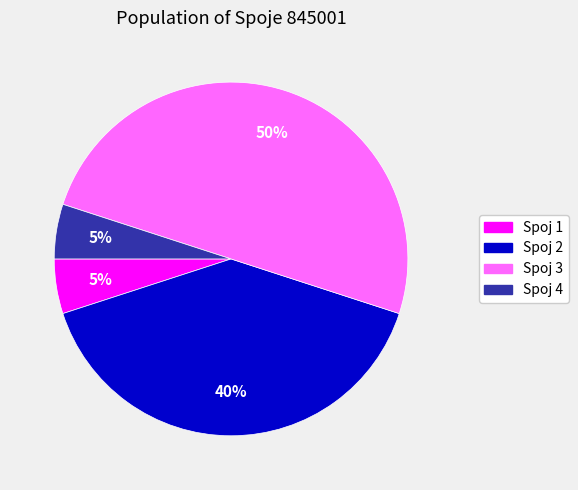

Do Spoj 2 and Spoj 1 together represent more than half of the pie?

No